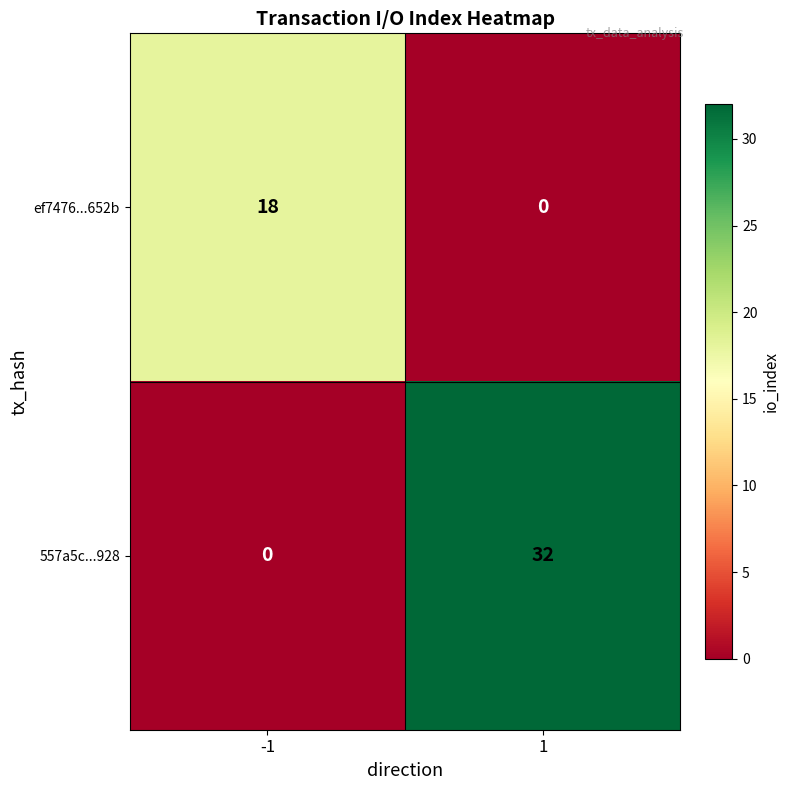

What is the approximate value of ef7476...652b at -1?

18